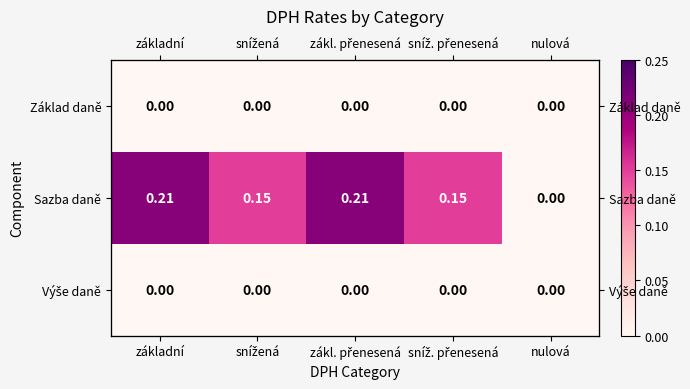

List the series in order of their peak value, lowest first.

Základ daně, Výše daně, Sazba daně